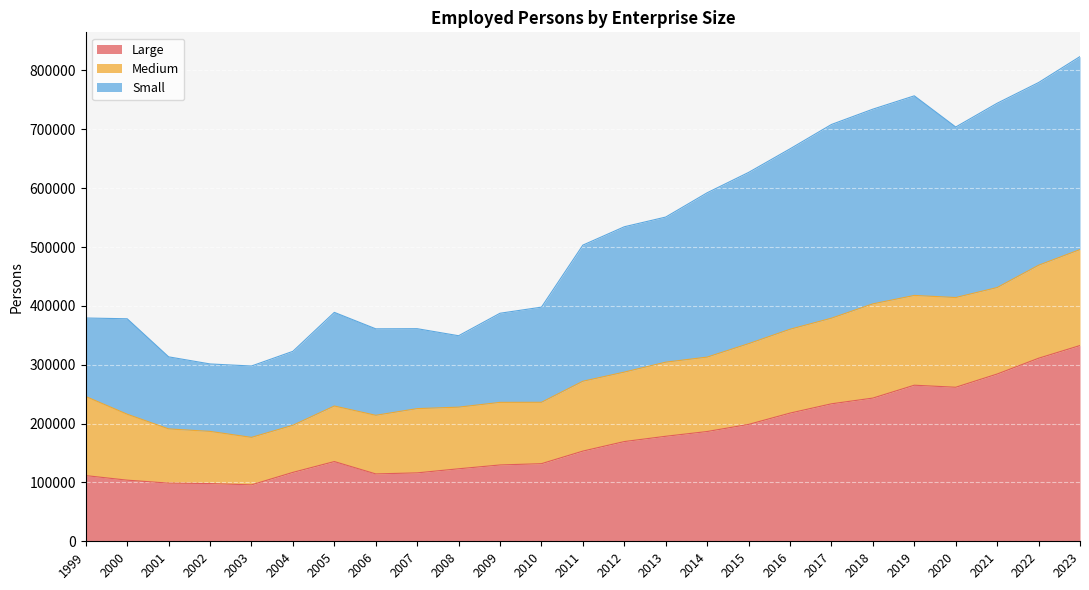

True or false: Small and Large intersect in this chart.

False